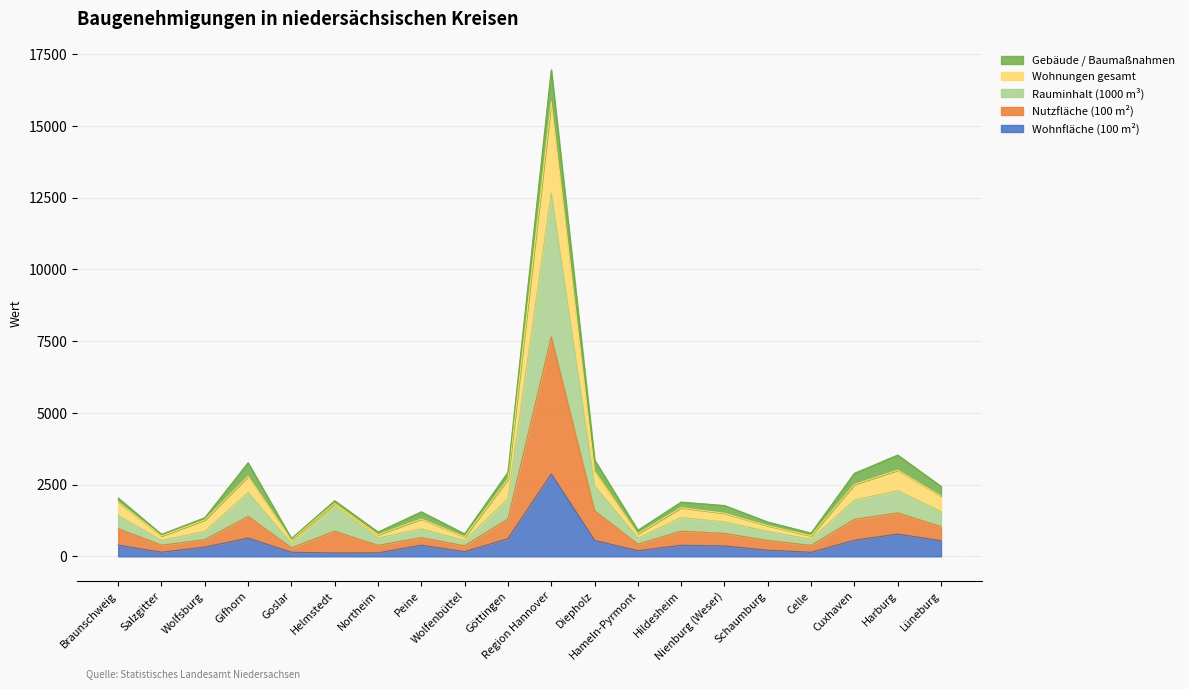

True or false: Wohnungen gesamt and Wohnfläche (100 m²) intersect in this chart.

False